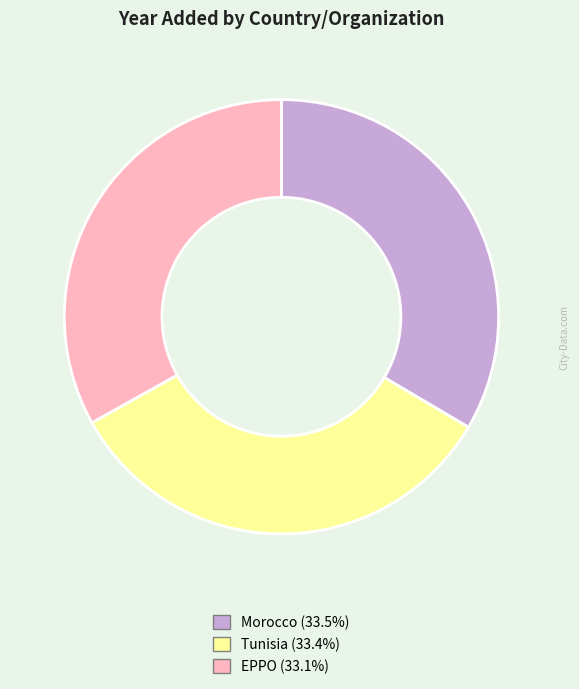

Is the sum of Morocco and EPPO greater than half?

Yes